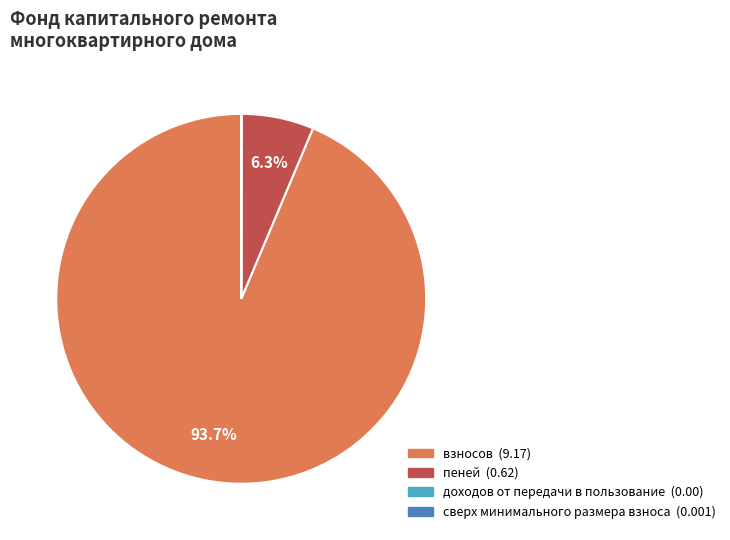

Does any single category account for the majority?

Yes